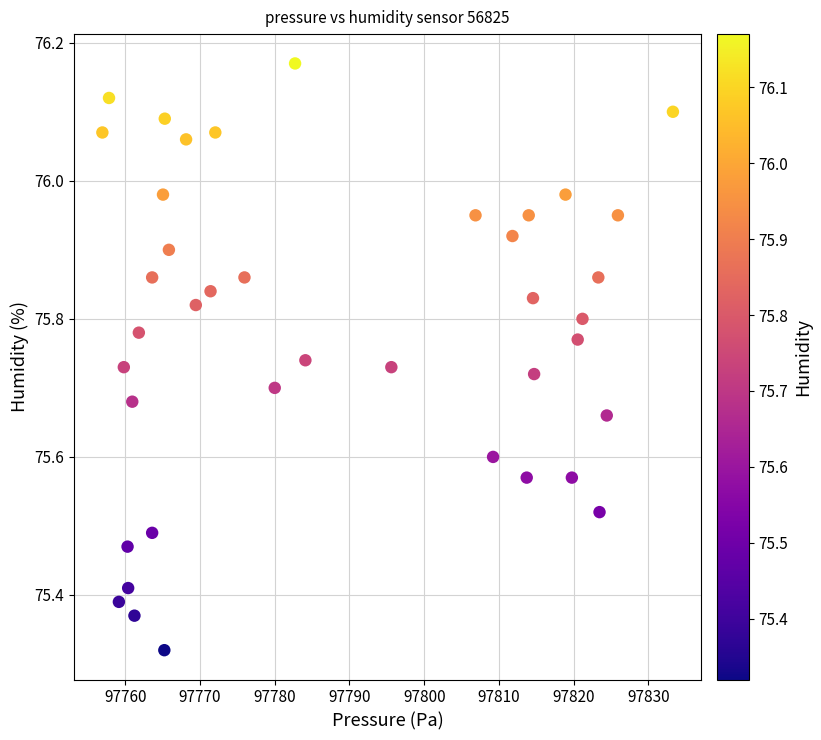

What is the range of X values (max minus min)?

76.3